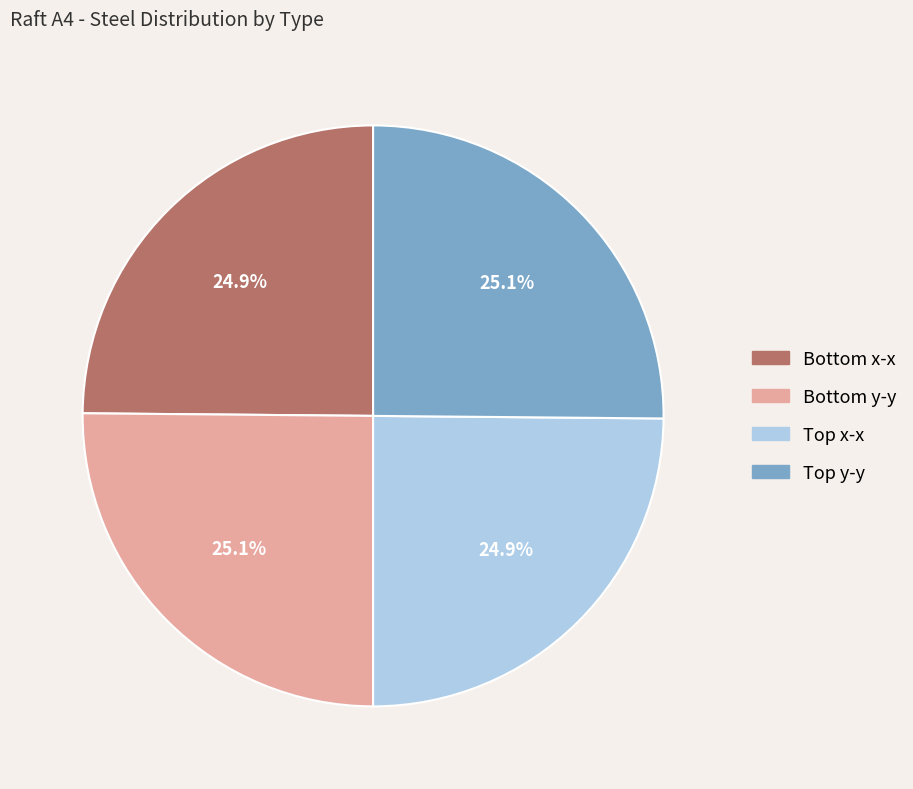

To the nearest percent, what is the average slice percentage?

25%